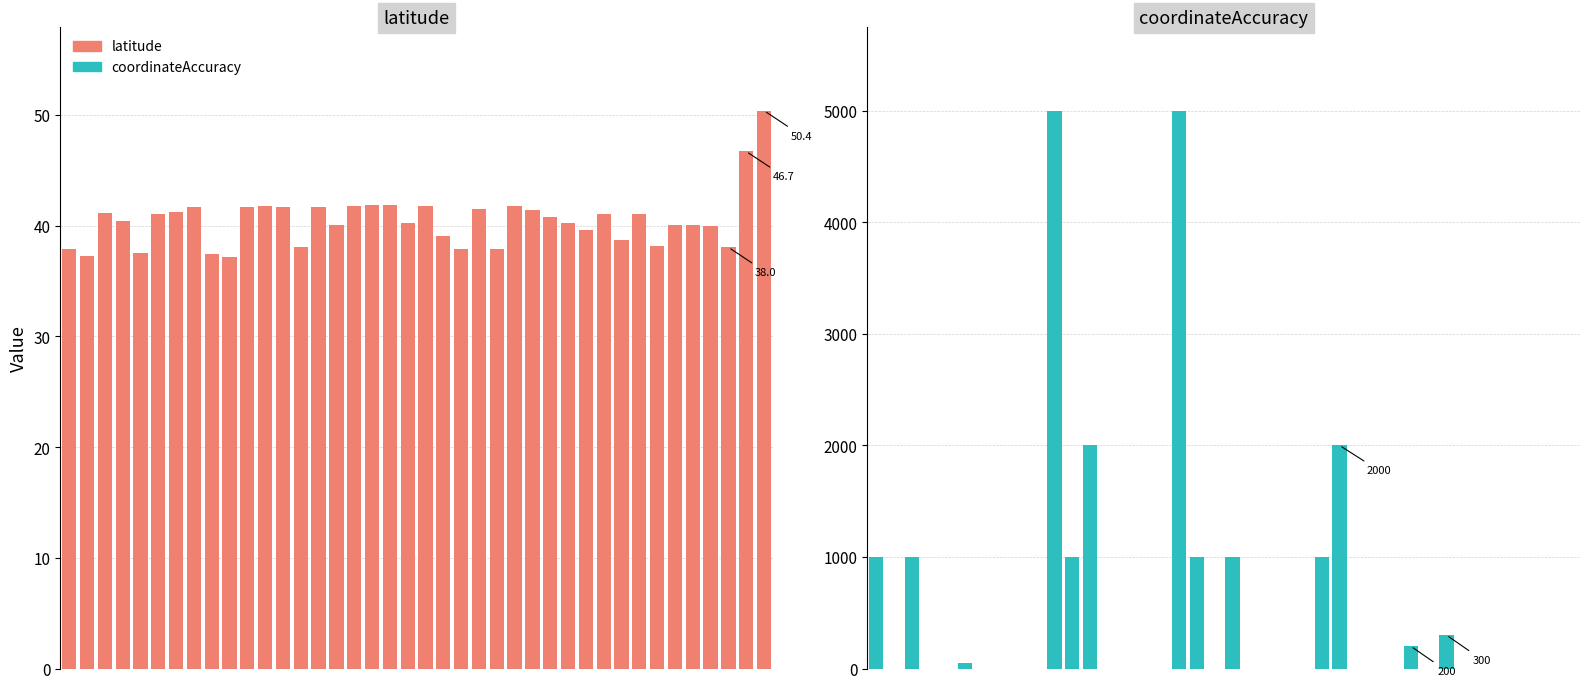

What are all the series names shown in the legend?

latitude, coordinateAccuracy